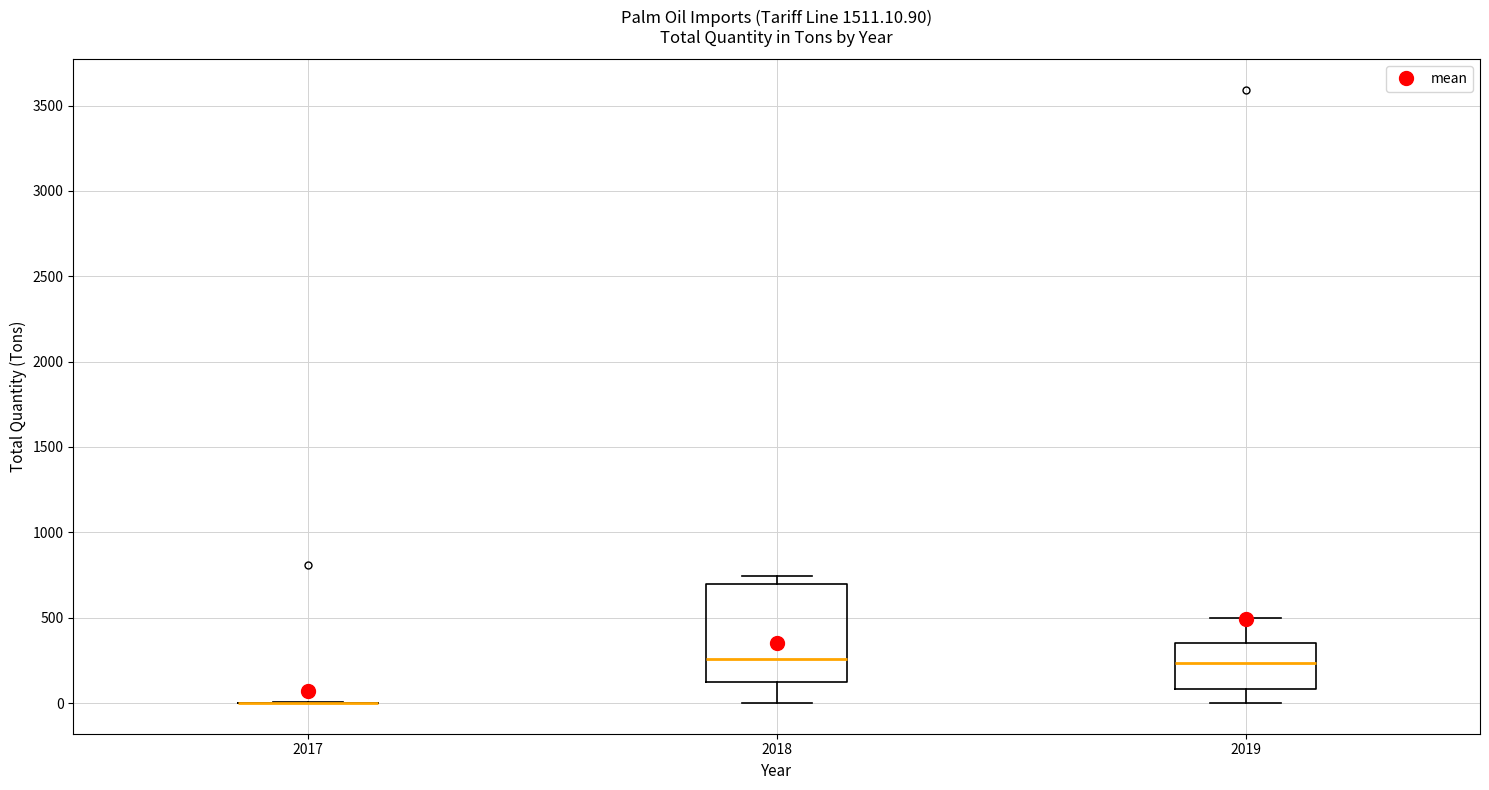

Reading left to right, transcribe this box plot: for each box, give where its median line is, the range the box spans, and where its two whiskers end, as read against the y-axis. The values are not printed on the chart, so give them approximately, as read against the axis.

2017: box collapsed to a line at 0, whiskers 0 to 0
2018: median 250, box 100 to 700, whiskers 0 to 750
2019: median 250, box 100 to 350, whiskers 0 to 500